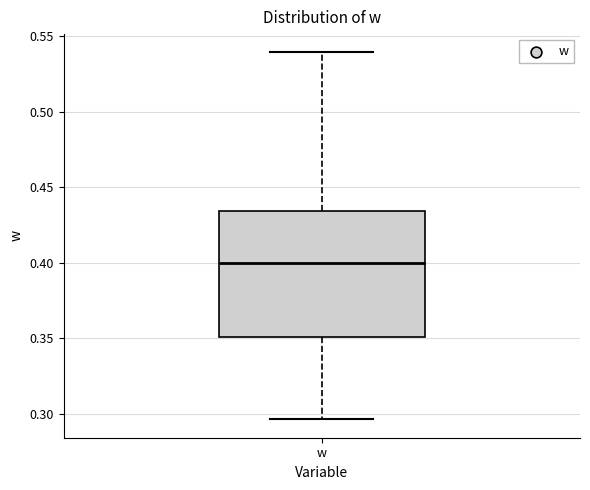

Read this box plot against the y-axis: the position of the median line, the range covered by the box, and the ends of both whiskers. The values are not printed on the chart, so give them approximately, as read against the axis.

median 0.400, box 0.350 to 0.435, whiskers 0.295 to 0.540